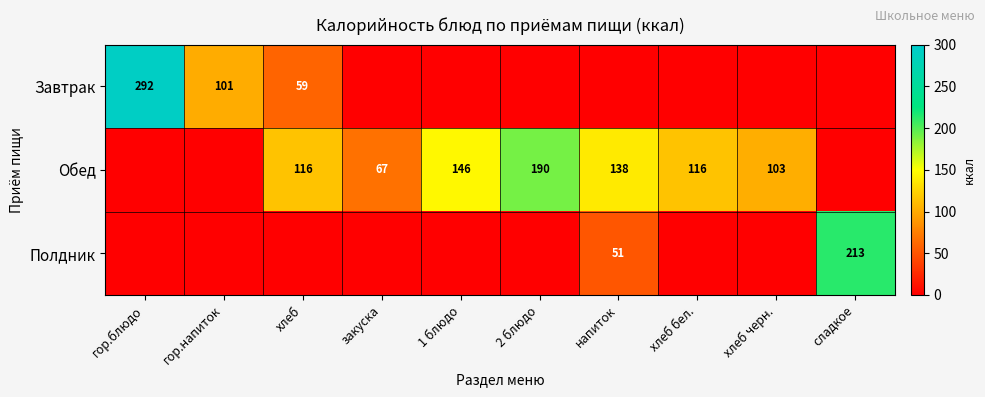

The Обед series shows 149 at хлеб черн.. True or false?

False